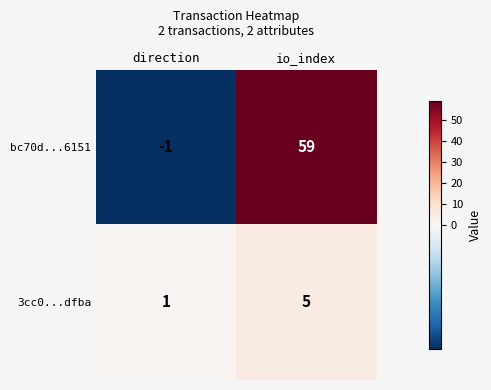

At which category is the sum across all series the highest?

io_index